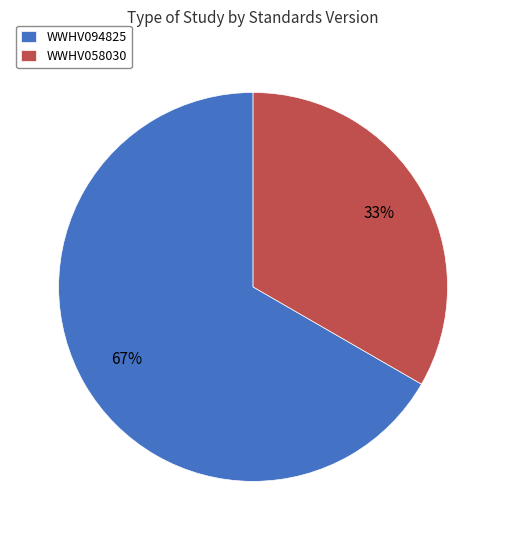

Approximately how many times larger is the value at WWHV058030 compared to WWHV094825?

0.5